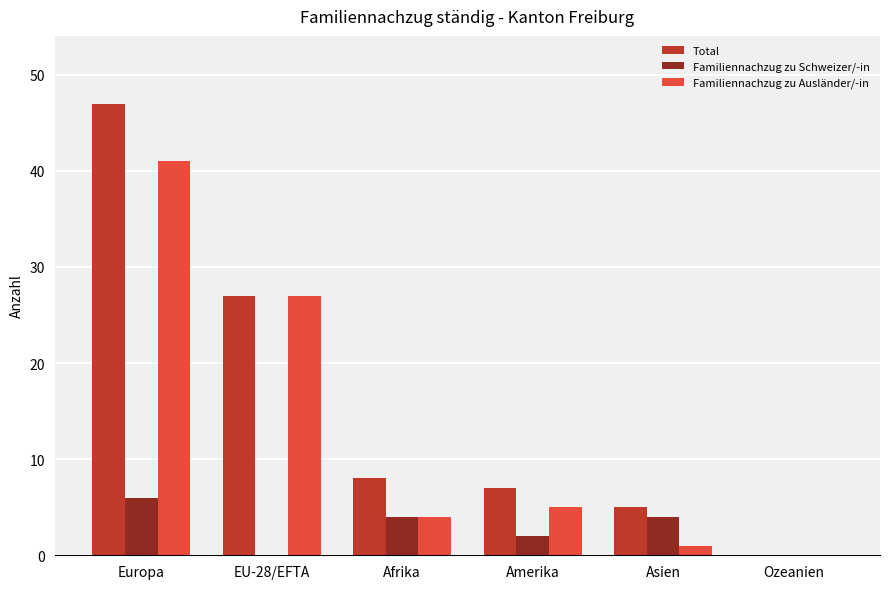

What is the sum of all Familiennachzug zu Ausländer/-in values?

78